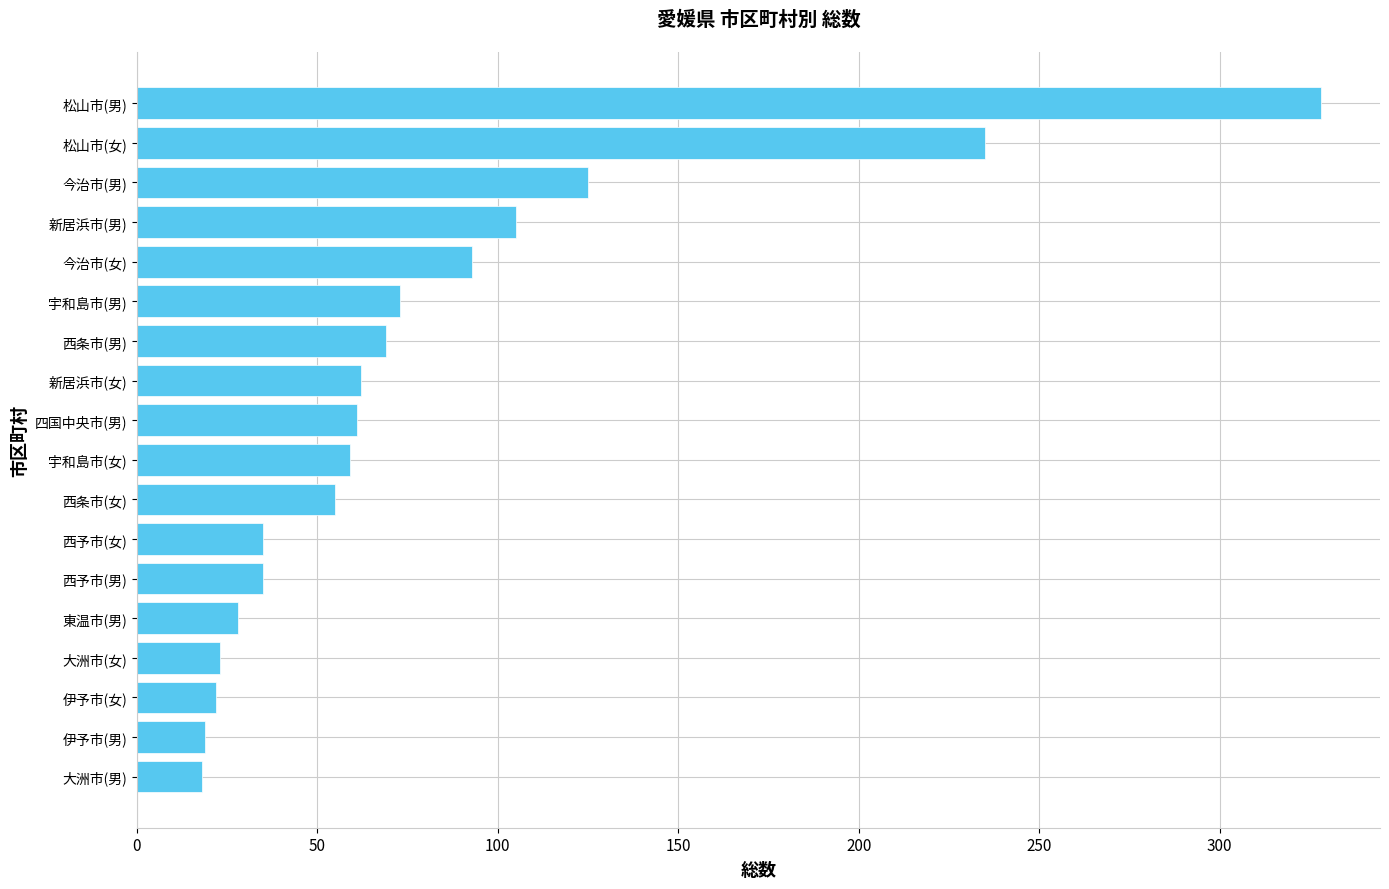

Which label corresponds to the largest value in the chart?

松山市(男)